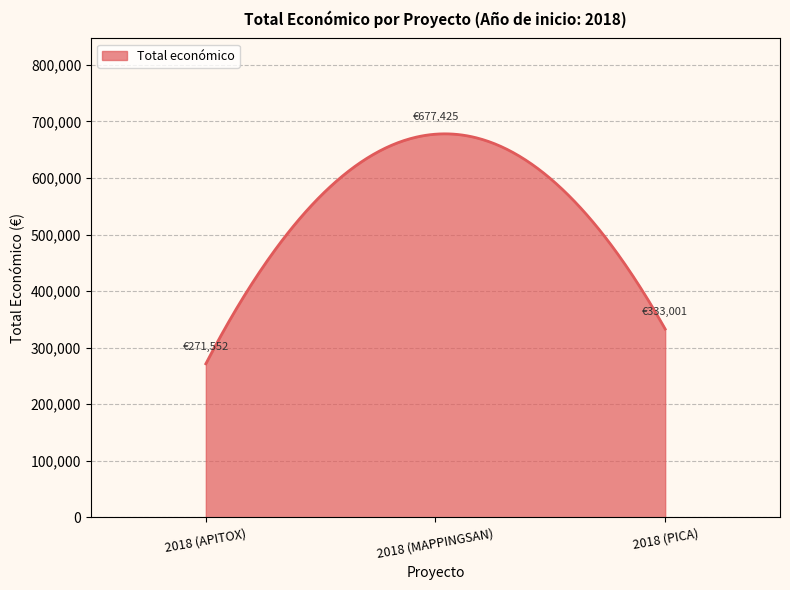

What is the smallest value displayed?

271552.0